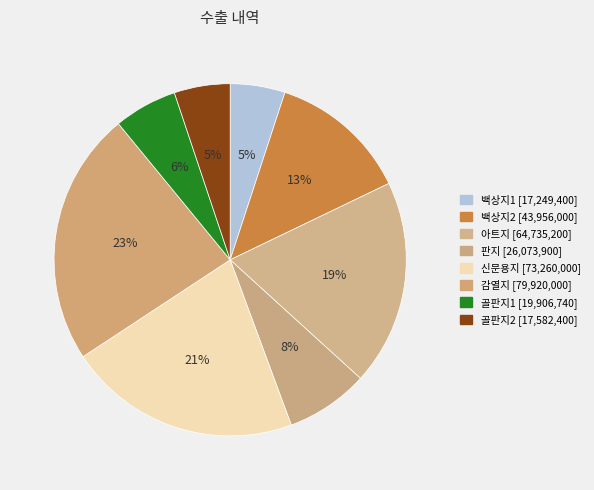

What percentage is the 감열지 slice, to the nearest percent?

23%